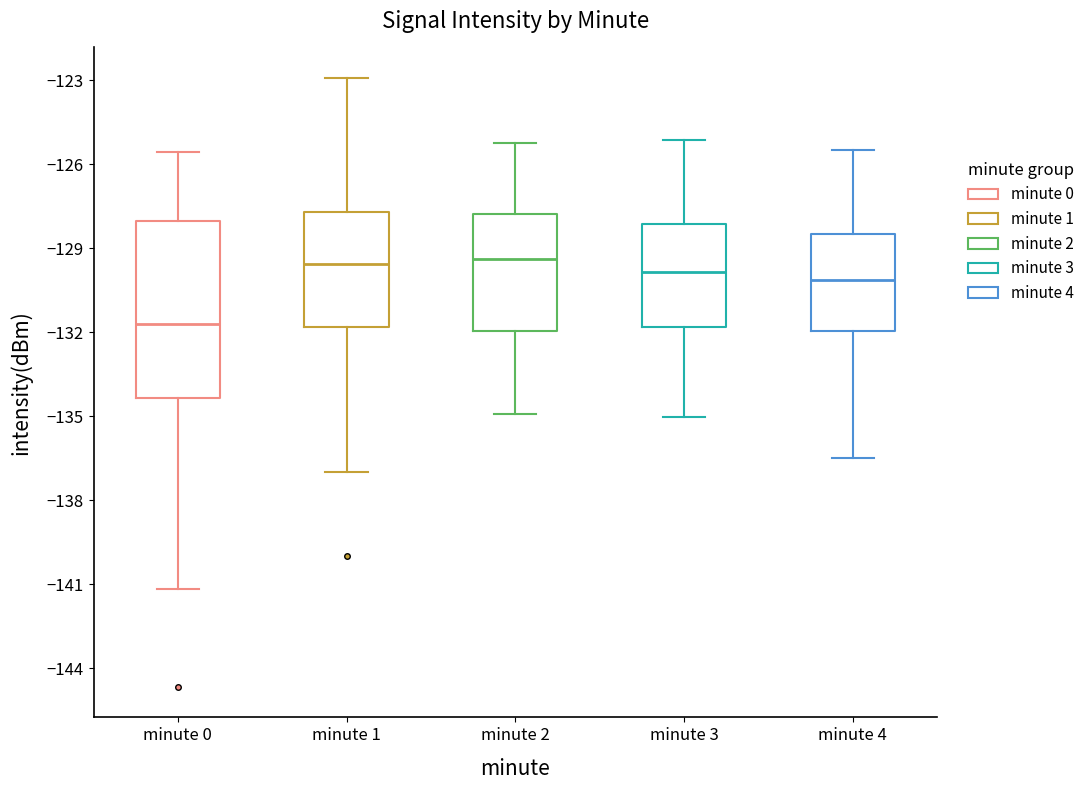

Reading left to right, read every box against the y-axis: the position of its median line, the range the box covers, and the ends of its whiskers. The values are not printed on the chart, so give them approximately, as read against the axis.

minute 0: median -131.5, box -134.5 to -128.0, whiskers -141.0 to -125.5
minute 1: median -129.5, box -132.0 to -127.5, whiskers -137.0 to -123.0
minute 2: median -129.5, box -132.0 to -128.0, whiskers -135.0 to -125.0
minute 3: median -130.0, box -132.0 to -128.0, whiskers -135.0 to -125.0
minute 4: median -130.0, box -132.0 to -128.5, whiskers -136.5 to -125.5